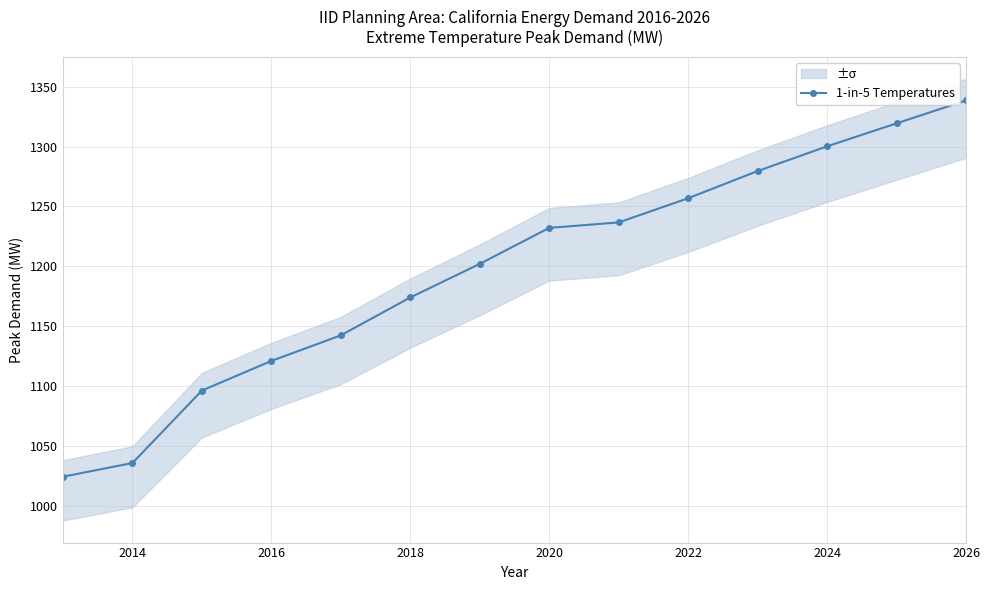

At which label is 1-in-5 Temperatures closest to 1181?

2018